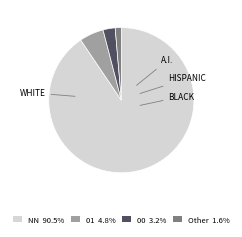

Do Other 1.6% and 01 4.8% together represent more than half of the pie?

No